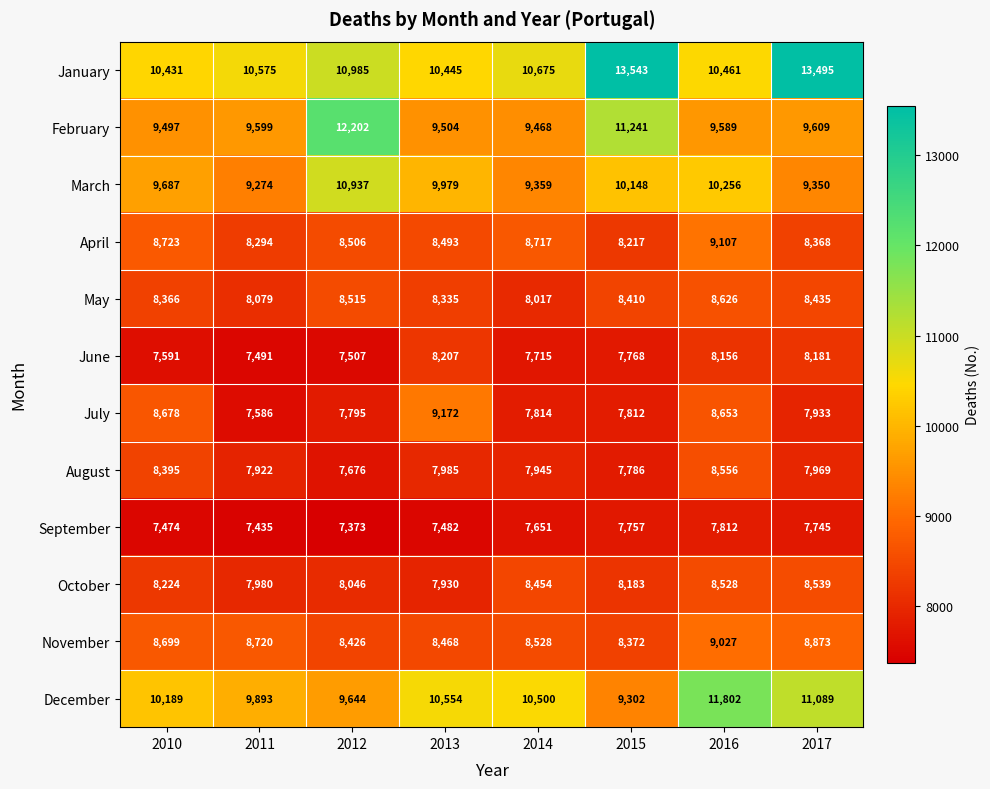

What is the average value of the June series?

7827